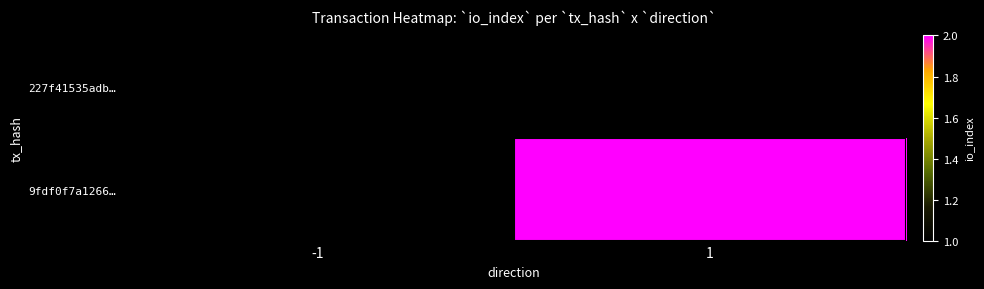

What is the smallest value displayed?

1.0